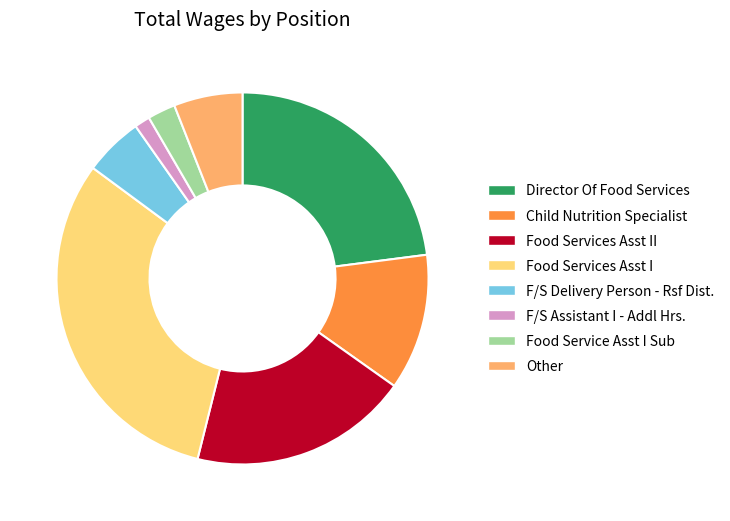

Approximately how many times larger is the value at Director Of Food Services compared to F/S Delivery Person - Rsf Dist.?

4.5